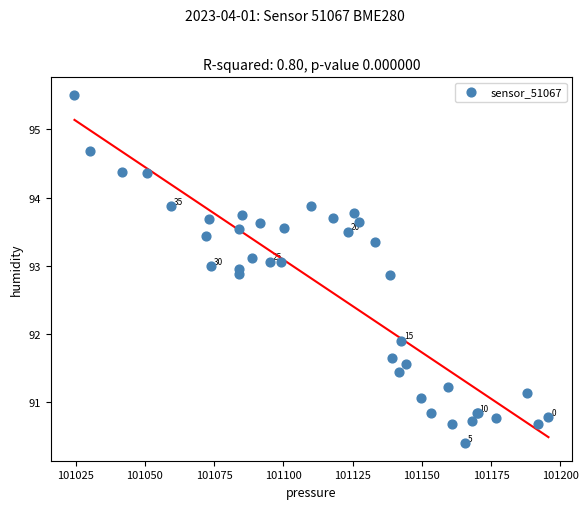

What Y value in the scatter plot is closest to 92?

91.9